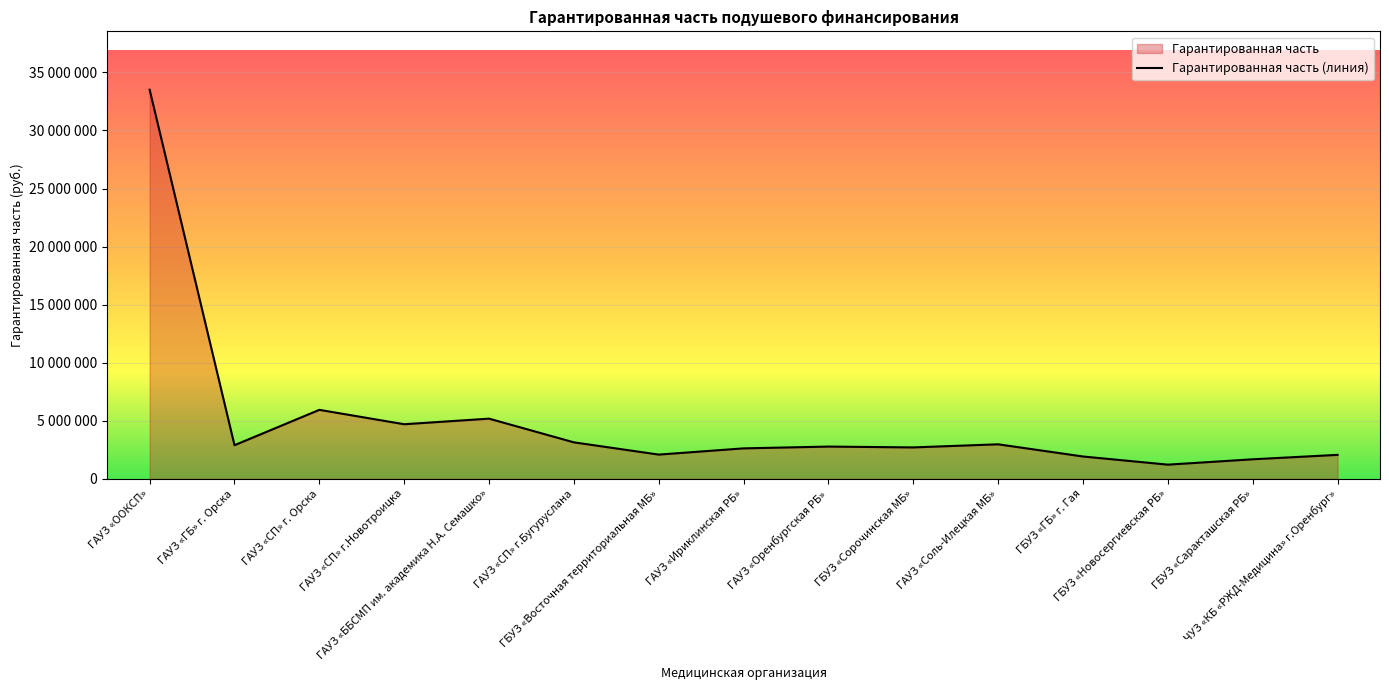

True or false: the data has more than 2 interior local peaks.

True